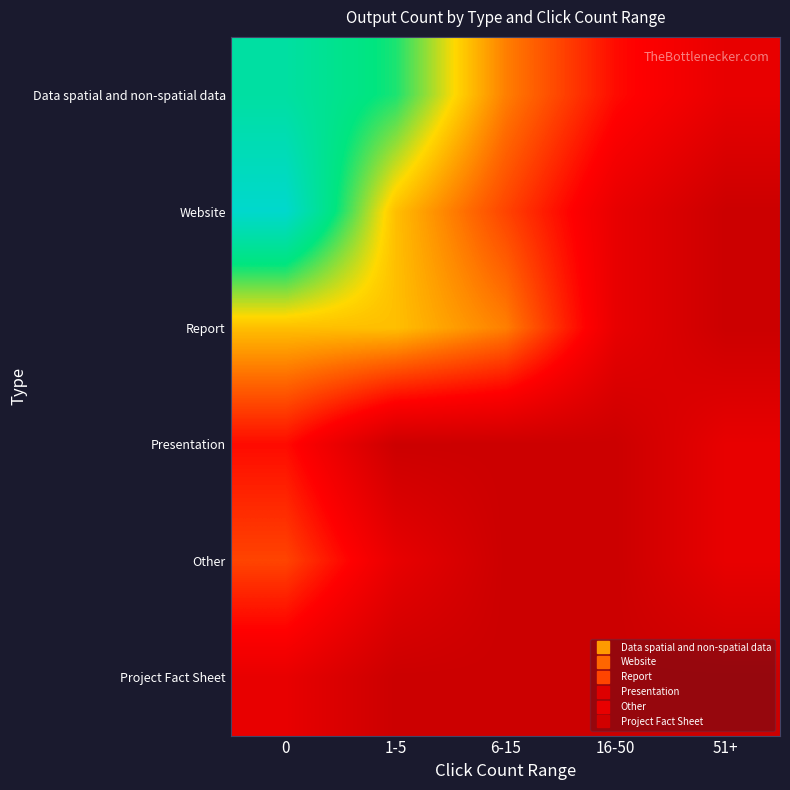

What is the spread (max minus min) of values at 6-15?

4